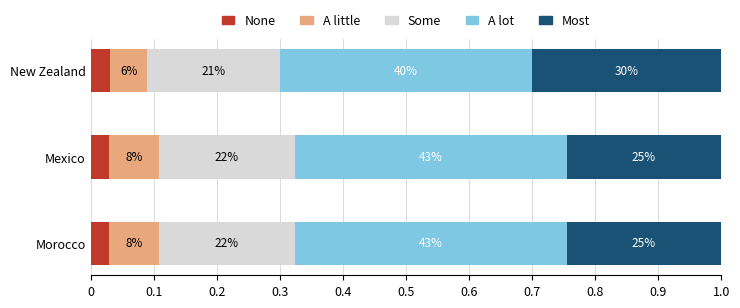

What are all the series names shown in the legend?

None, A little, Some, A lot, Most